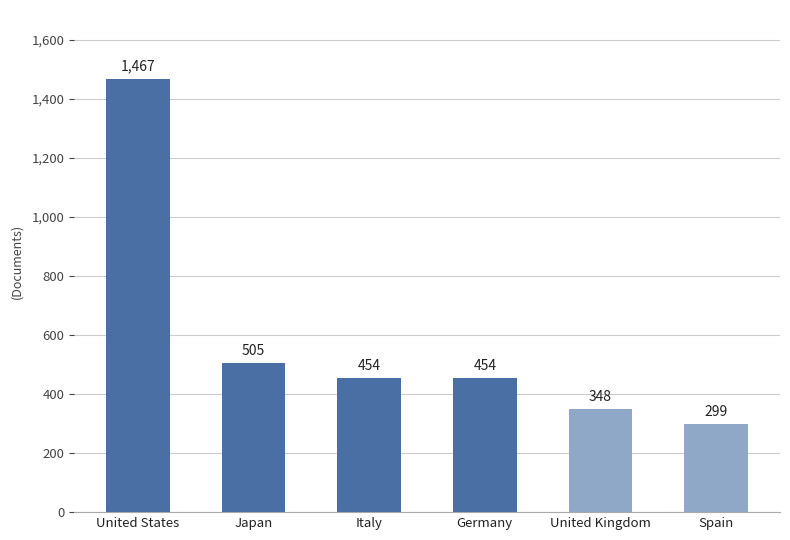

Reading left to right, list all the values displayed in this chart.

United States=1467	Japan=505	Italy=454	Germany=454	United Kingdom=348	Spain=299